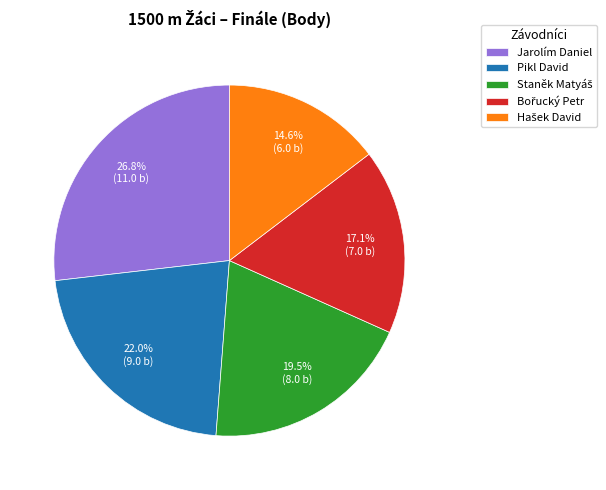

Is there any slice that represents more than half of the pie?

No